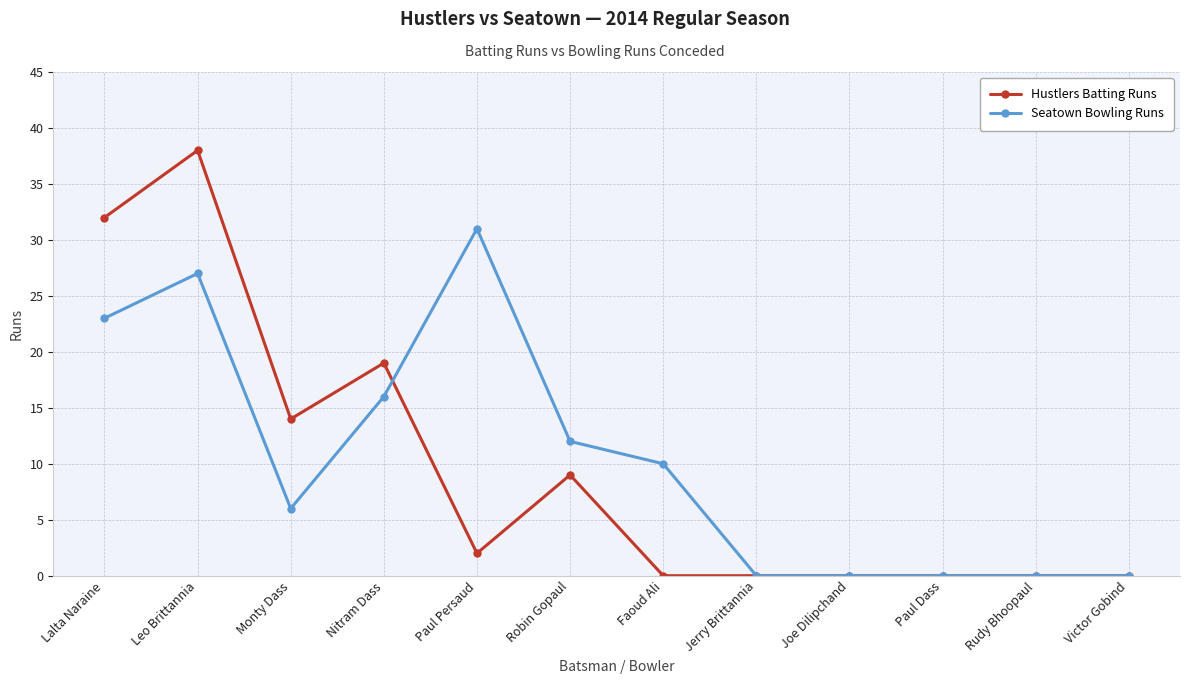

What is the difference between the maximum and second lowest values in the Hustlers Batting Runs series?

38